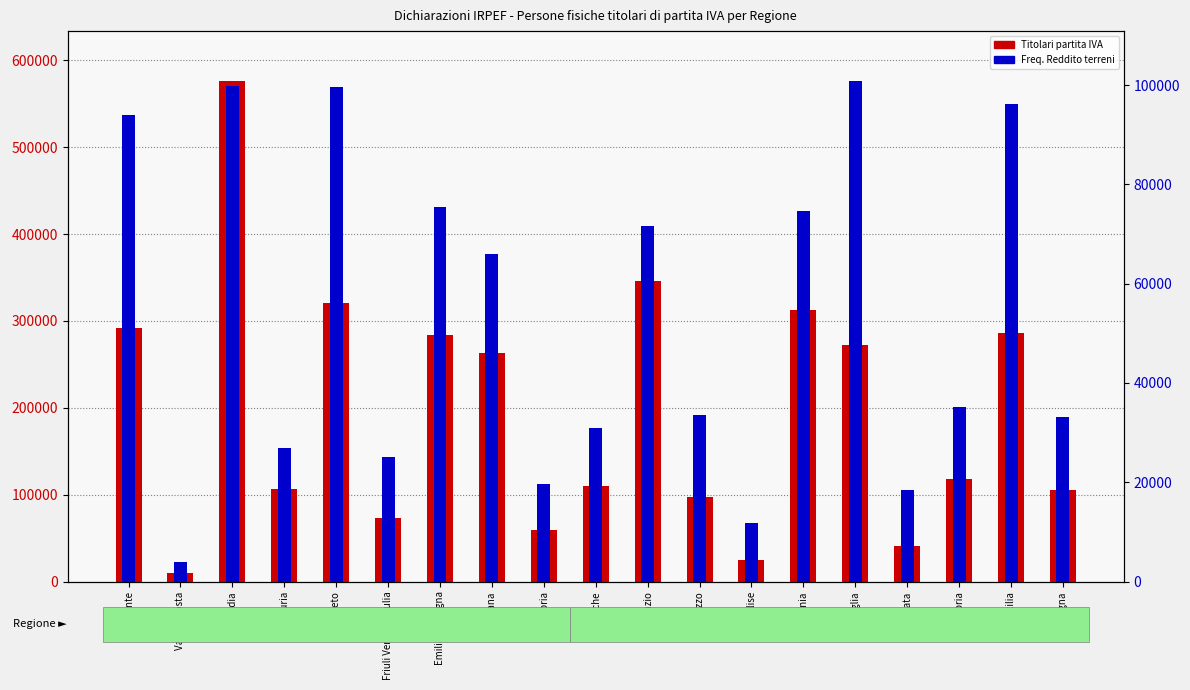

What is the label of the 14th bar from the right?

Friuli Venezia Giulia